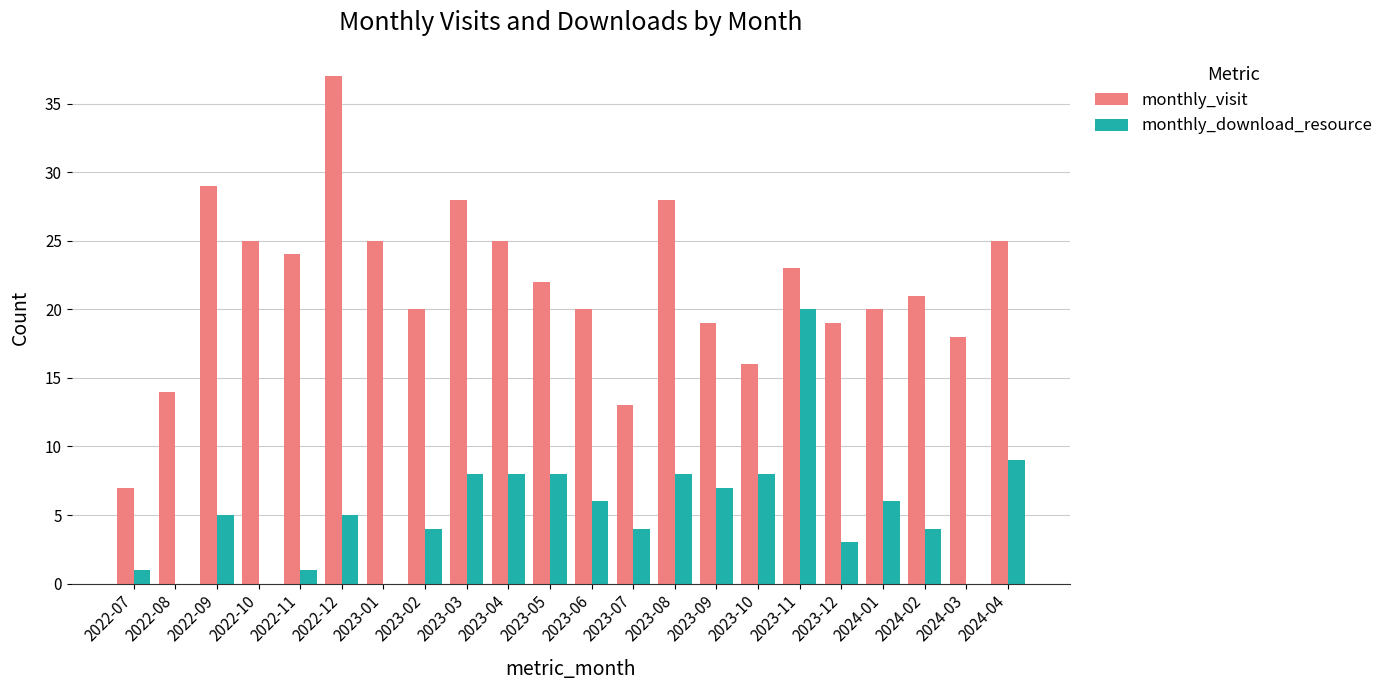

Which series has the widest spread of values?

monthly_visit